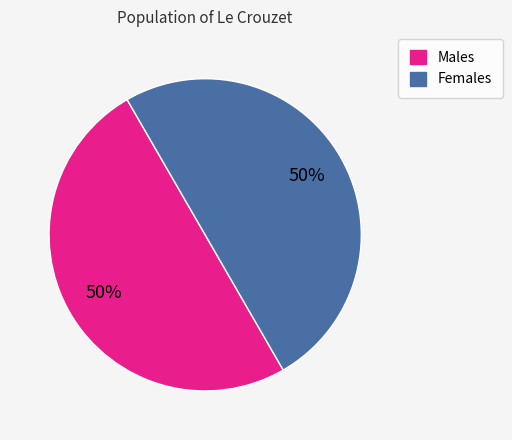

To the nearest percent, what portion does Females represent?

50%